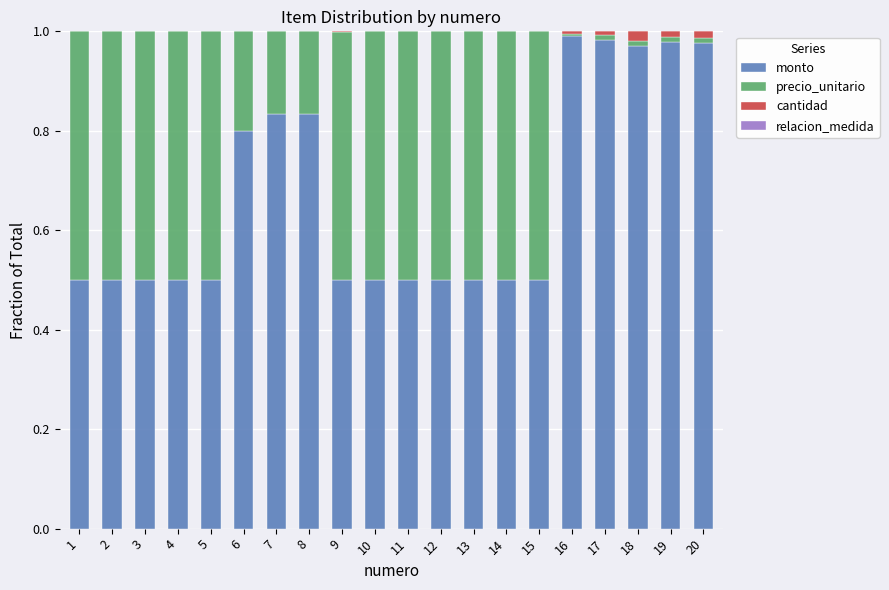

Are the bars horizontal?

No